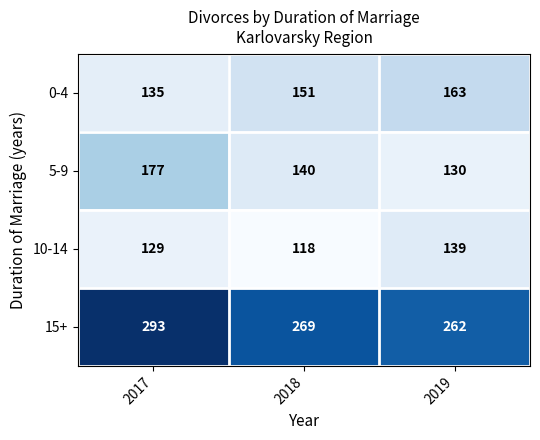

What is the sum of all 15+ values?

824